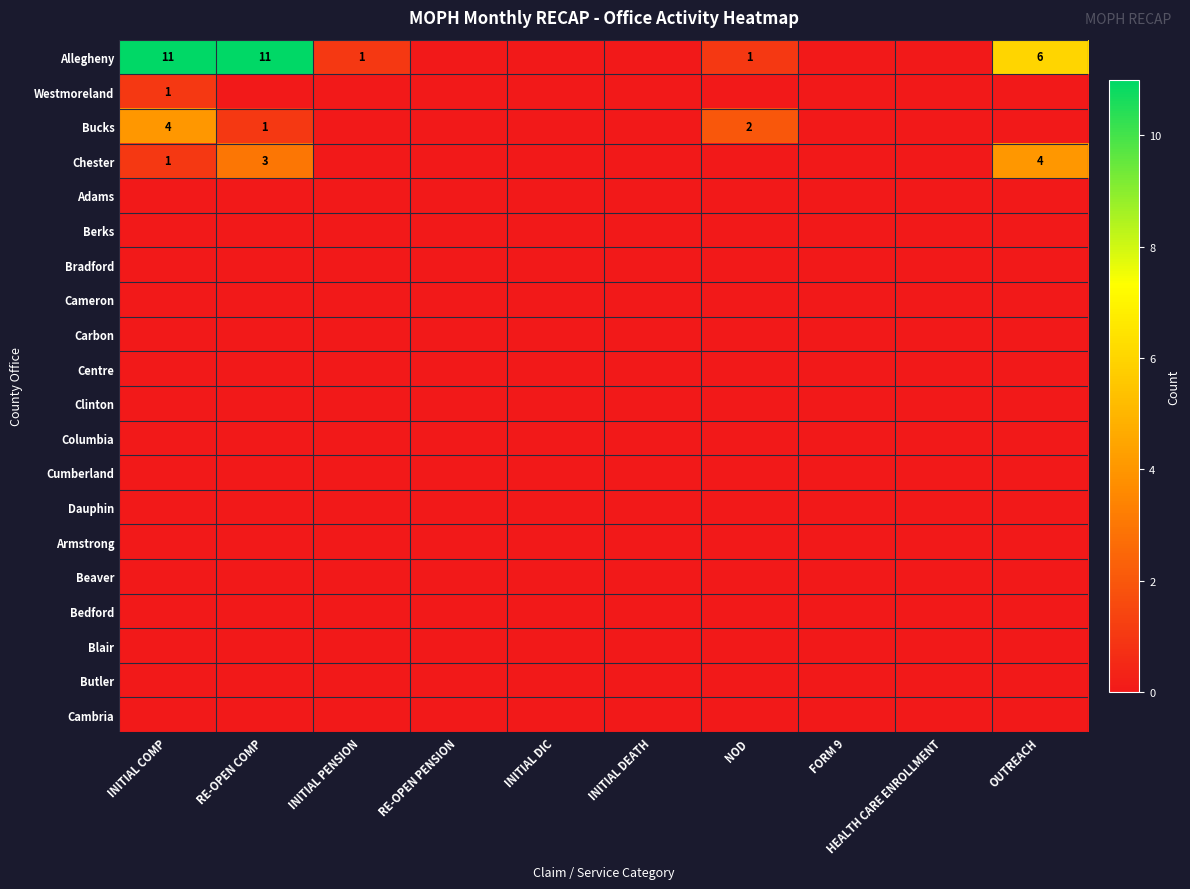

Is the value of Beaver at FORM 9 greater than the value of Allegheny at INITIAL PENSION?

No